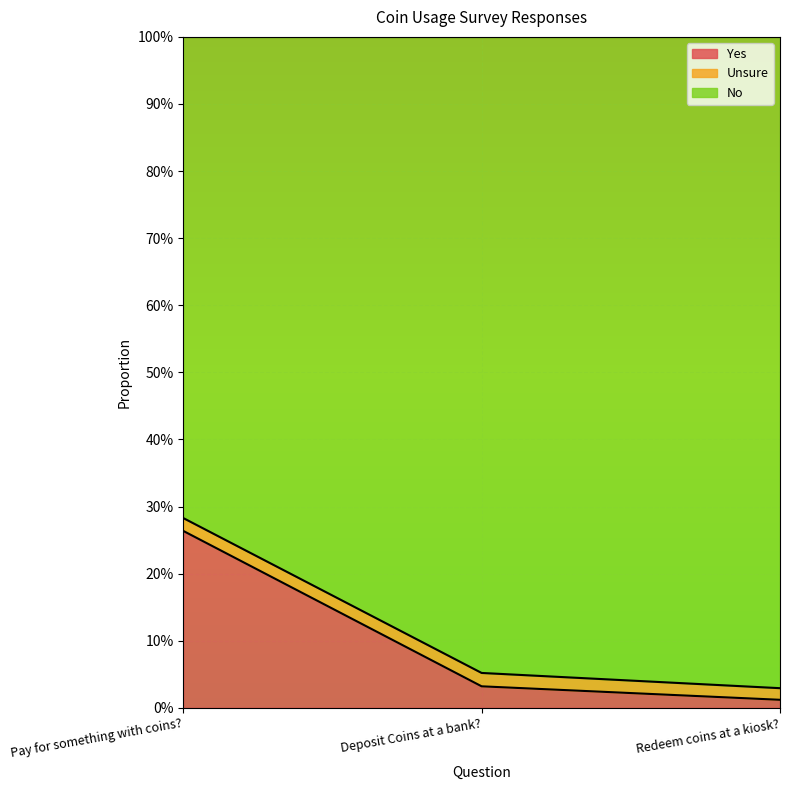

Which series has the largest total across all categories?

No